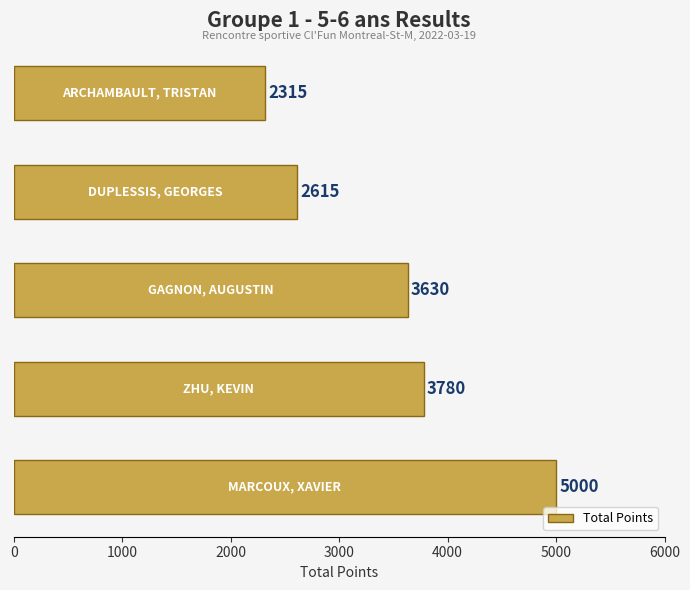

What is the maximum value shown in the chart?

5000